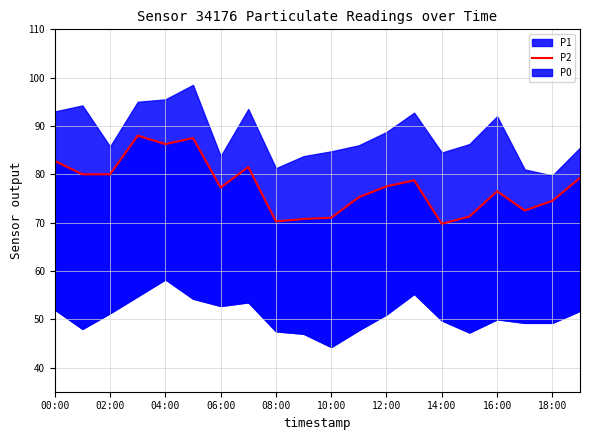

How many data points does each series have?

20